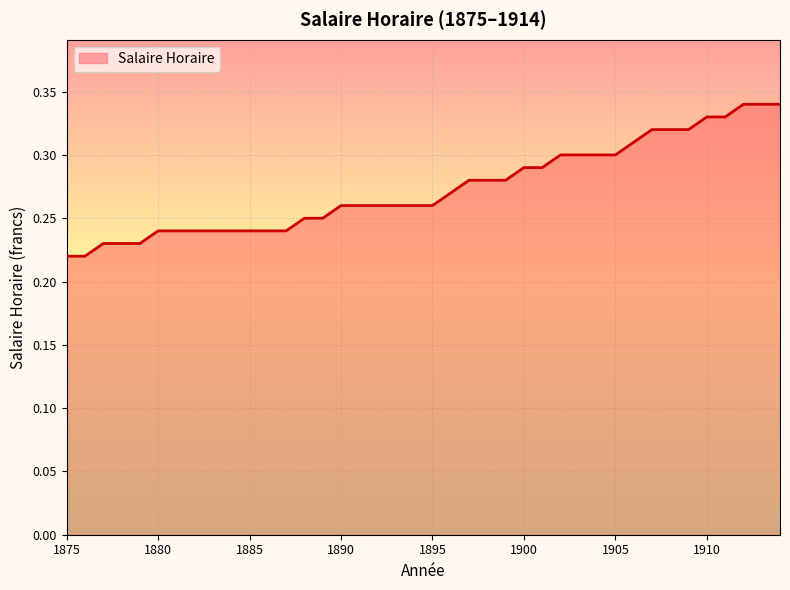

How many distinct data groups are displayed?

1